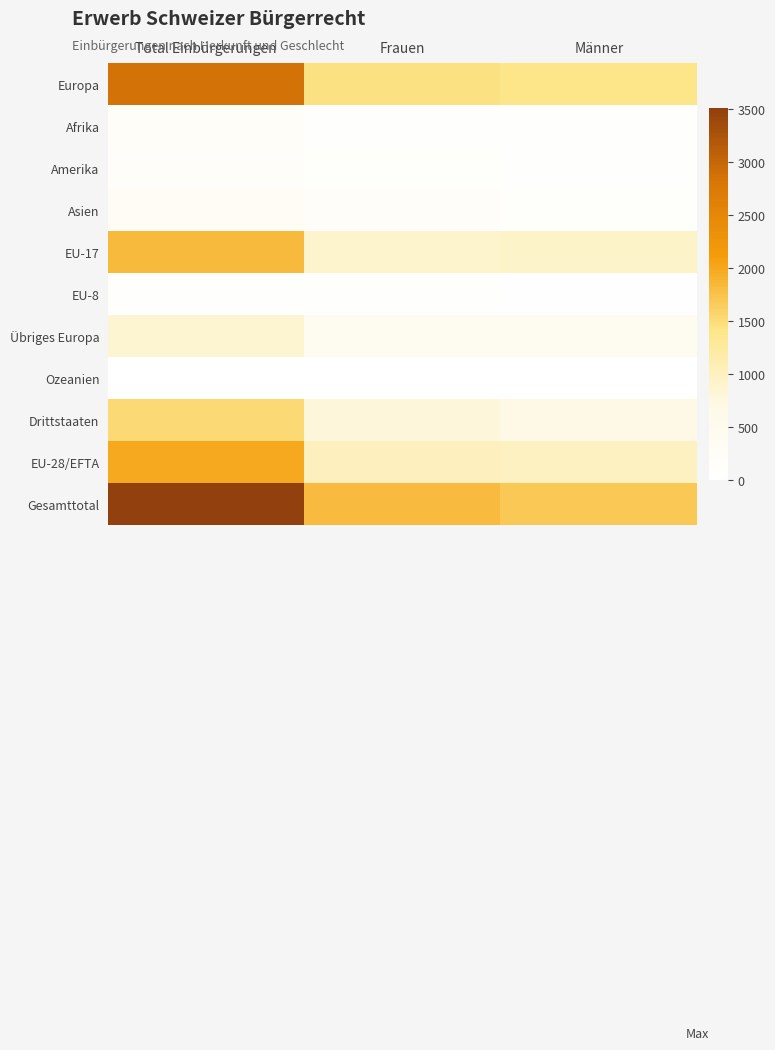

Reading right to left, extract all data points from this chart.

Europa: Männer=1407	Frauen=1444	Total Einbürgerungen=2851
Afrika: Männer=92	Frauen=92	Total Einbürgerungen=184
Amerika: Männer=61	Frauen=111	Total Einbürgerungen=172
Asien: Männer=122	Frauen=158	Total Einbürgerungen=280
EU-17: Männer=929	Frauen=898	Total Einbürgerungen=1827
EU-8: Männer=22	Frauen=63	Total Einbürgerungen=85
Übriges Europa: Männer=426	Frauen=434	Total Einbürgerungen=860
Ozeanien: Männer=6	Frauen=6	Total Einbürgerungen=12
Drittstaaten: Männer=712	Frauen=803	Total Einbürgerungen=1515
EU-28/EFTA: Männer=981	Frauen=1010	Total Einbürgerungen=1991
Gesamttotal: Männer=1693	Frauen=1813	Total Einbürgerungen=3506